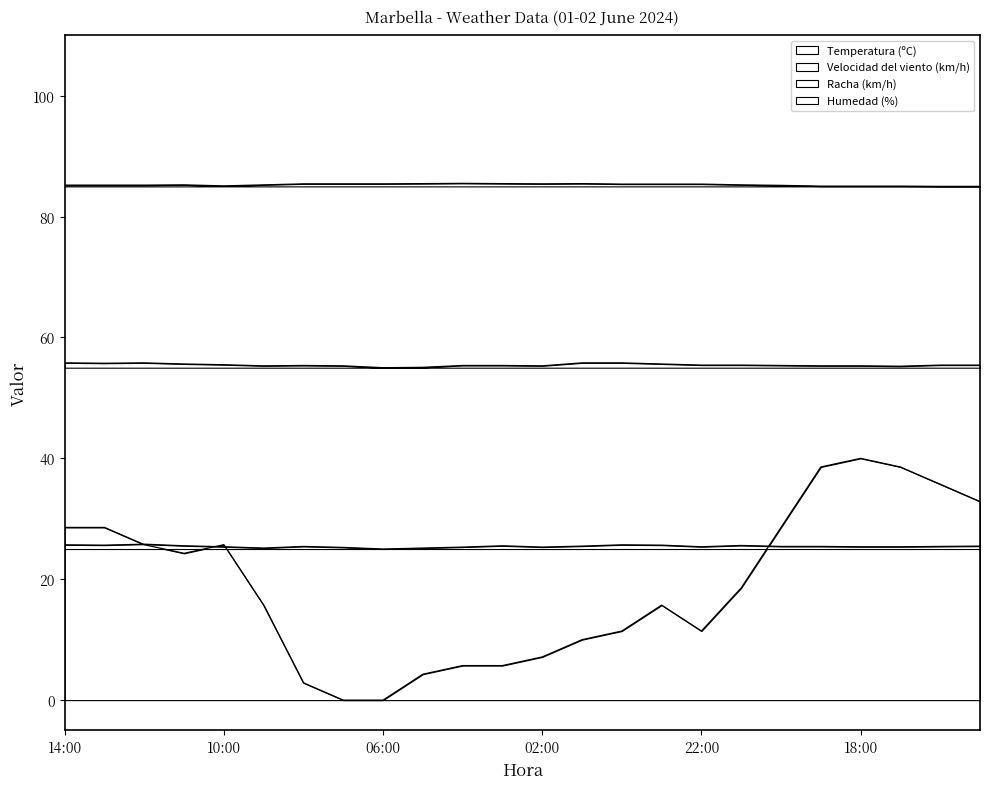

What are all the series names shown in the legend?

Temperatura (ºC), Velocidad del viento (km/h), Racha (km/h), Humedad (%)